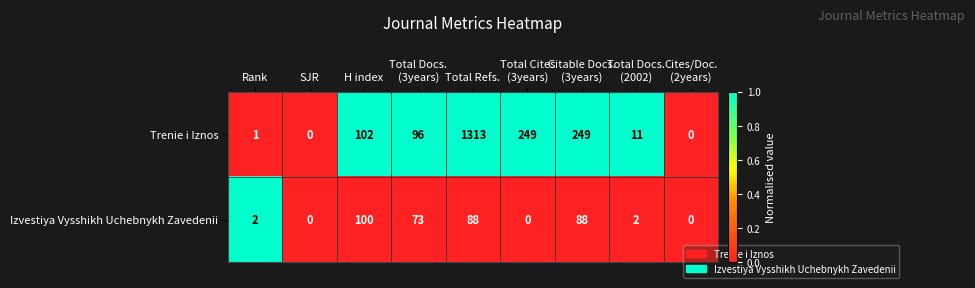

Between H index and Total Refs., which series saw the biggest shift?

Trenie i Iznos